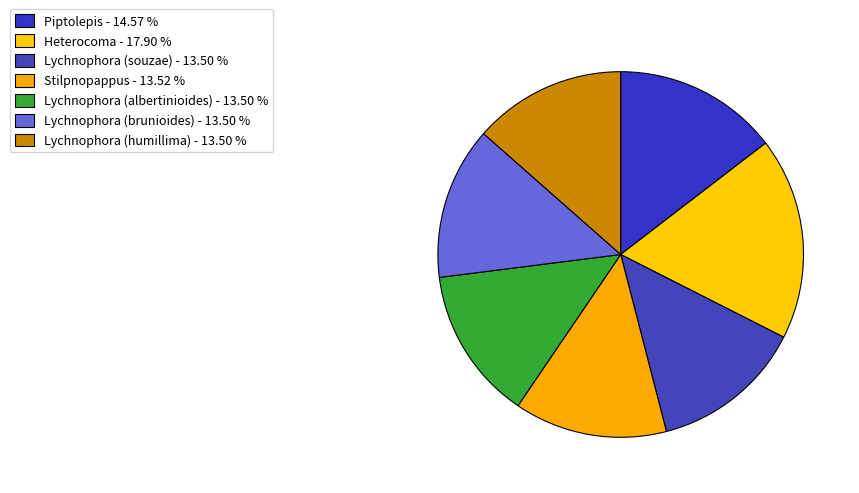

How many segments does this pie chart have?

7